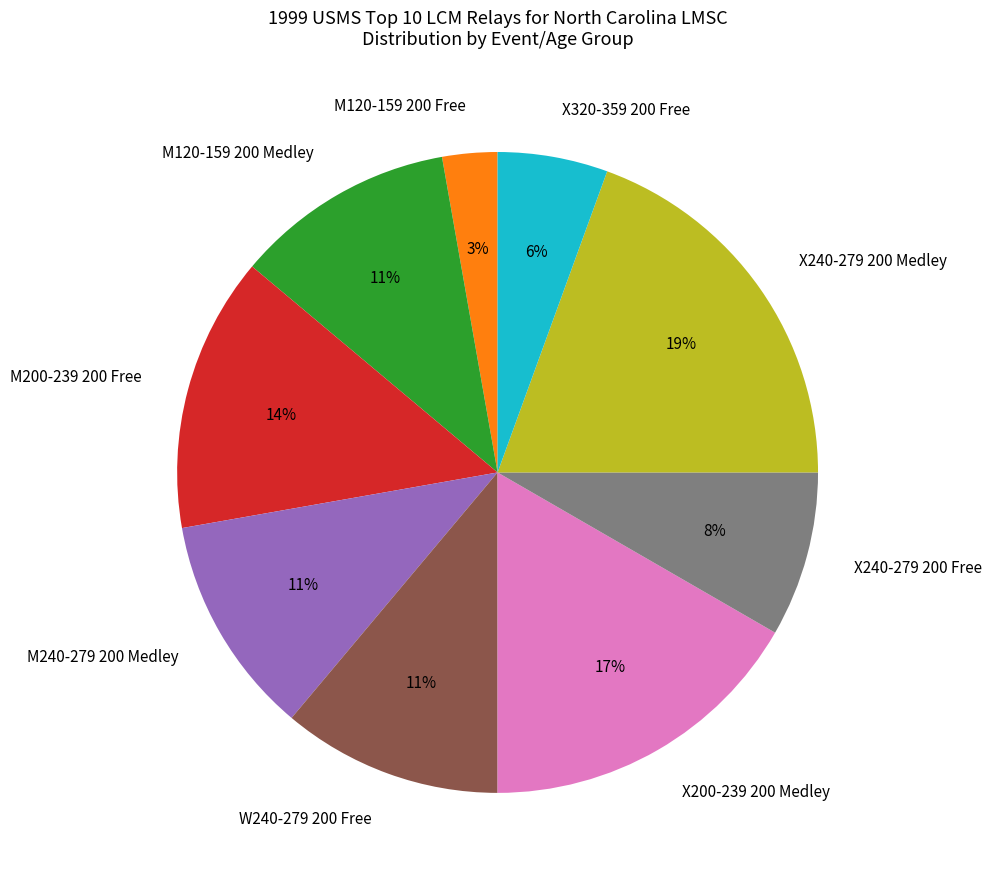

True or false: X240-279 200 Medley accounts for 33% of the total.

False